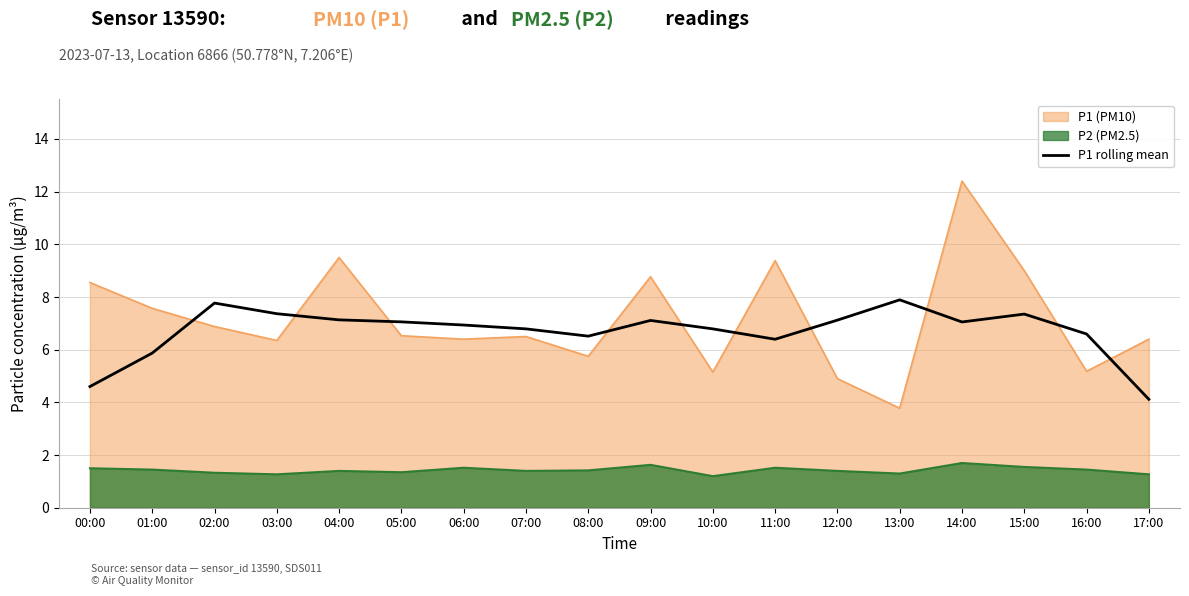

Rank the series by their maximum value, from highest to lowest.

P1 (PM10), P1 rolling mean, P2 (PM2.5)